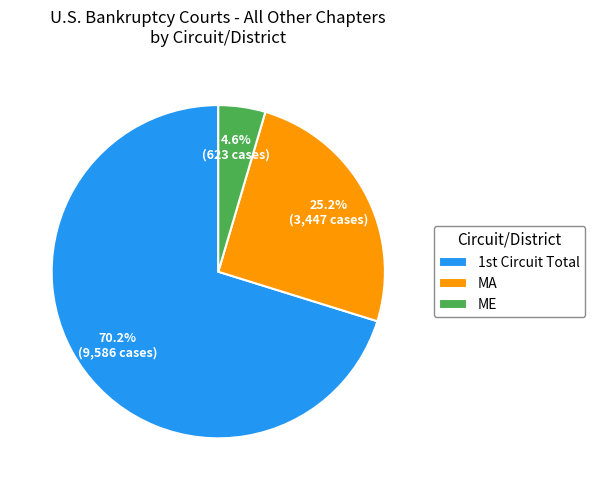

Approximately how many times larger is the value at MA compared to ME?

5.5